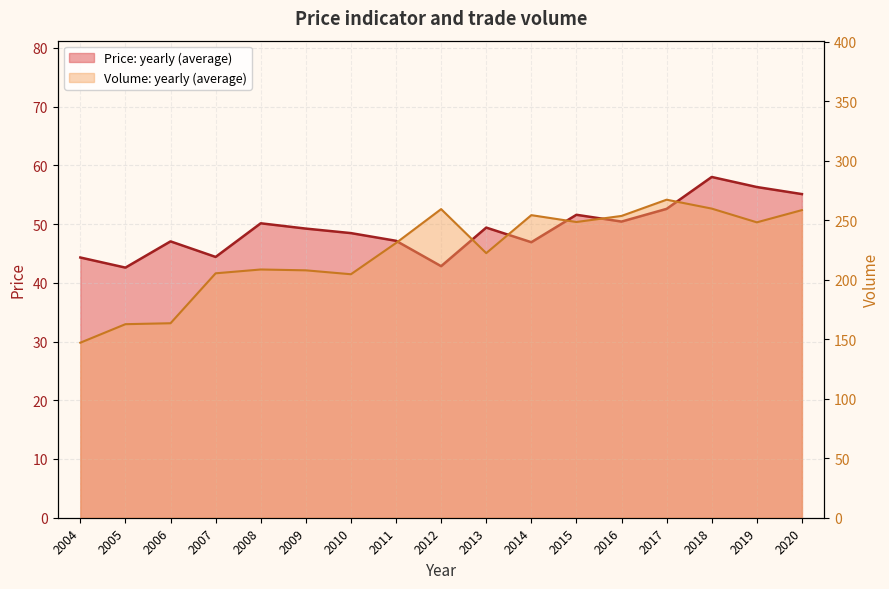

Which category has the lowest value in the Price: yearly (average) series?

2005